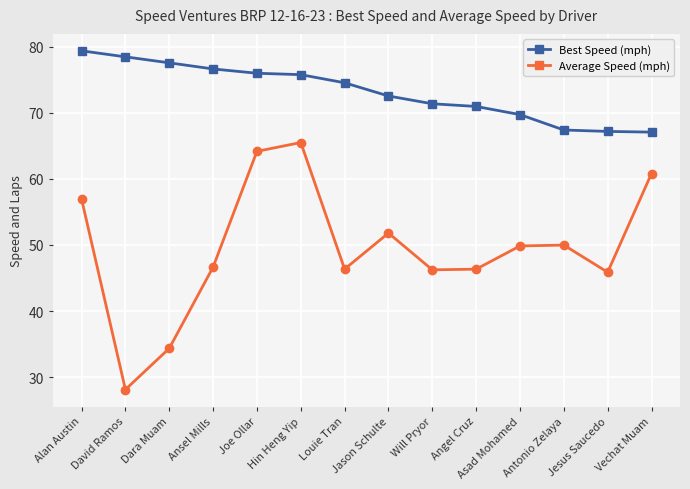

True or false: Best Speed (mph) and Average Speed (mph) cross at least once.

False